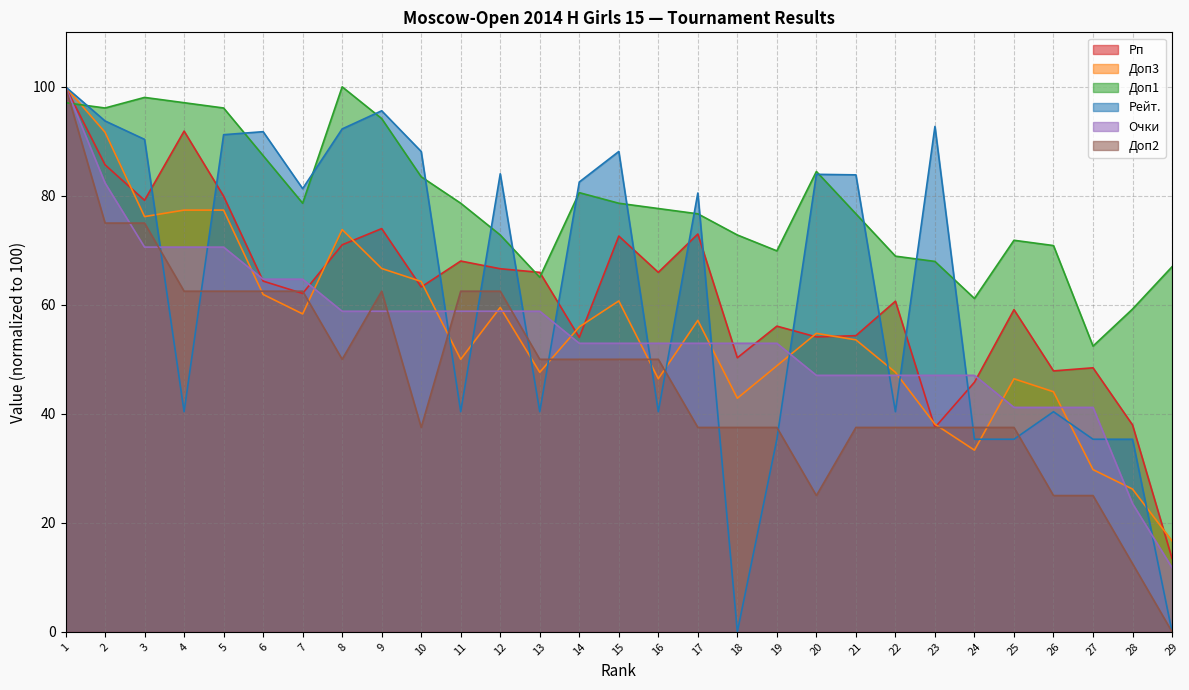

Does the chart have visible grid lines?

Yes